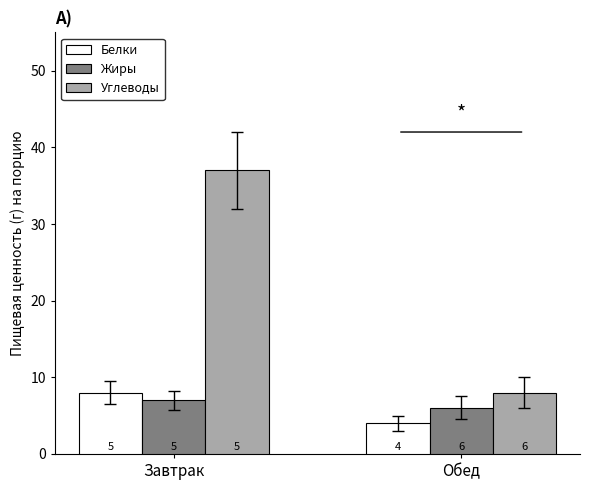

At how many categories does at least one series exceed 9?

1